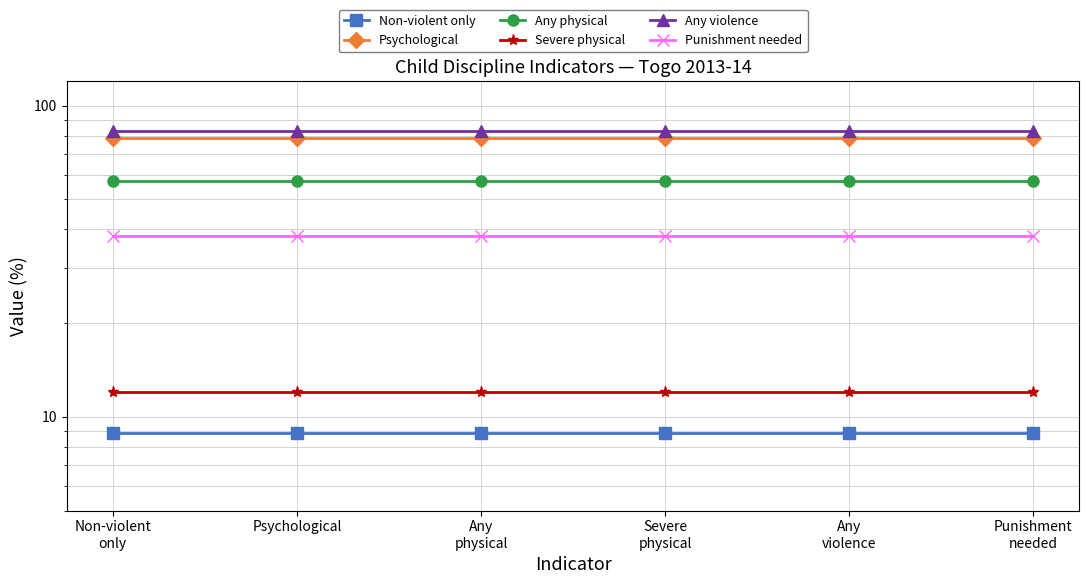

At which label does Punishment needed reach its minimum?

Non-violent
only